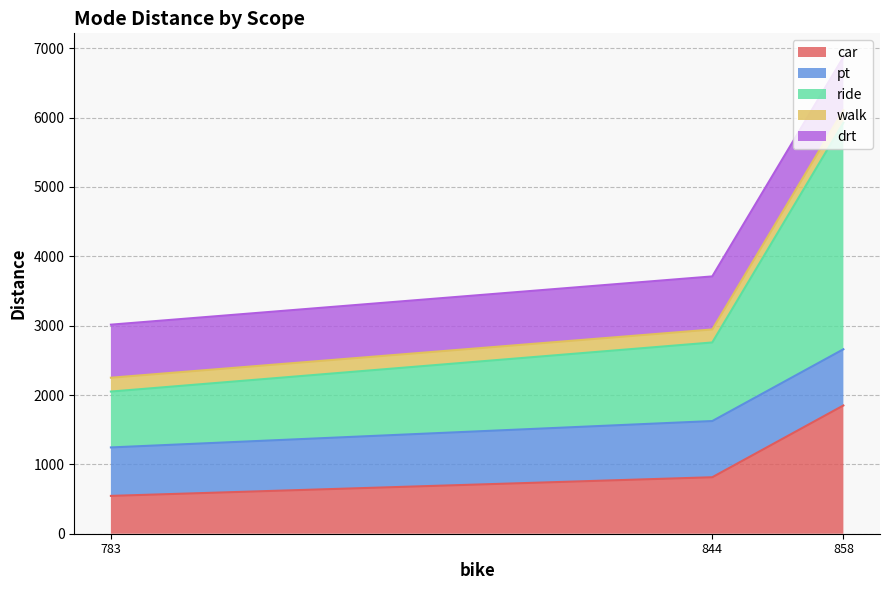

What is the minimum value for car?

545.4